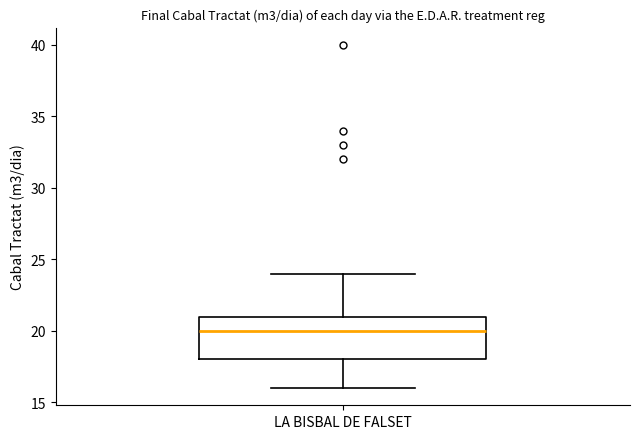

Read this box plot against the y-axis: the position of the median line, the range covered by the box, and the ends of both whiskers. The values are not printed on the chart, so give them approximately, as read against the axis.

median 20, box 18 to 21, whiskers 16 to 24